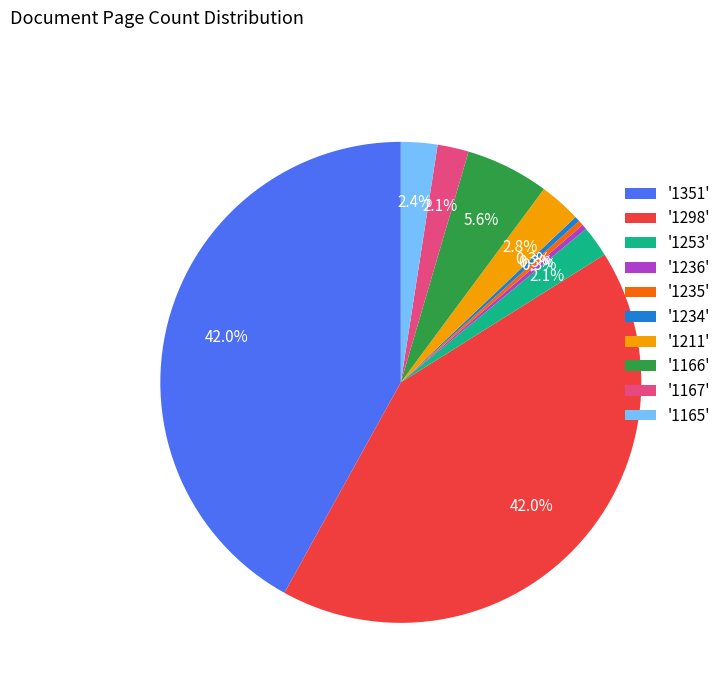

What percentage do '1253' and '1236' together represent?

2.4%